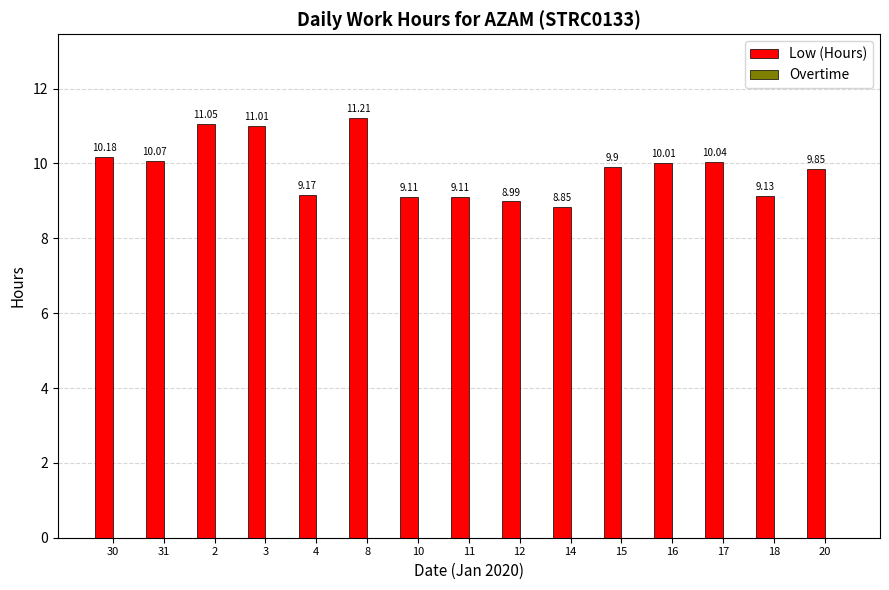

What is the ratio of the value at 4 to the value at 14?

1.0